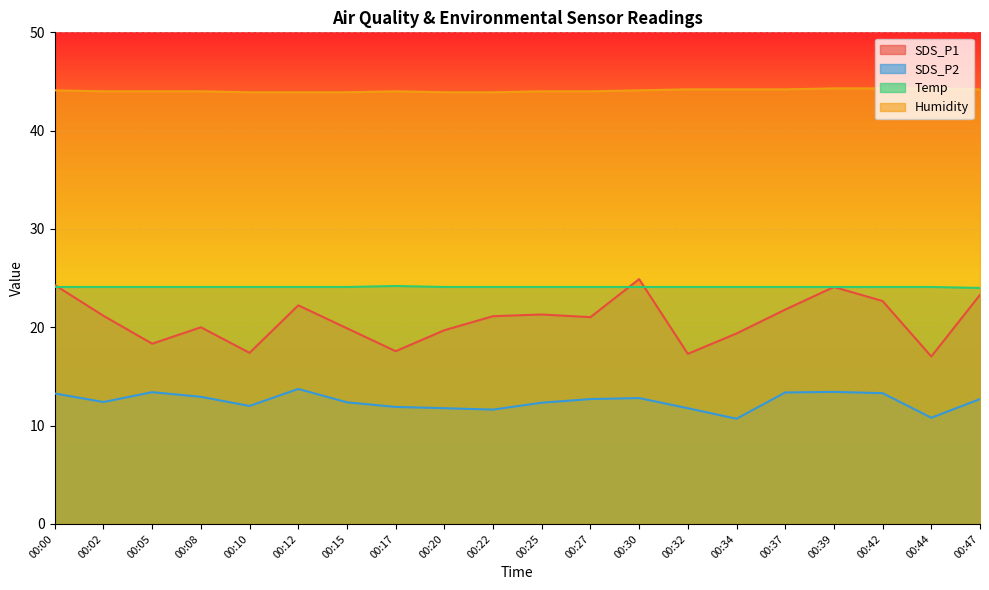

What is the value of the Temp point at the 17th from the left?

24.1